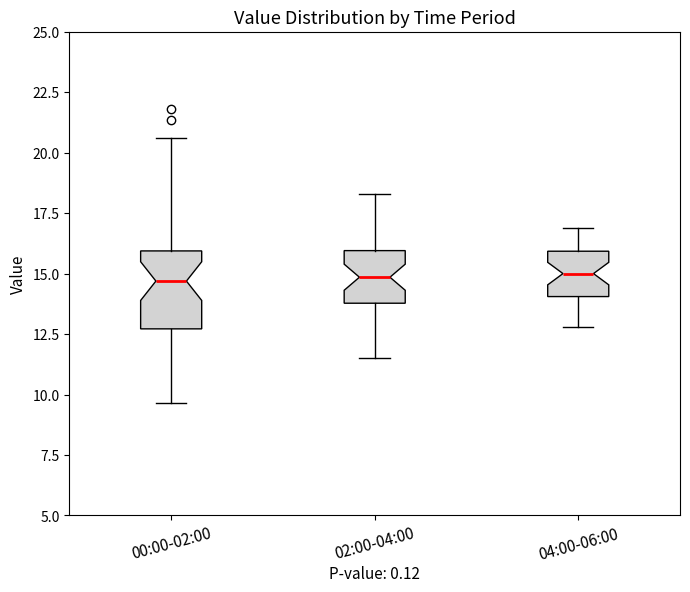

Which box is the tallest, from its lower edge to its upper edge?

00:00-02:00